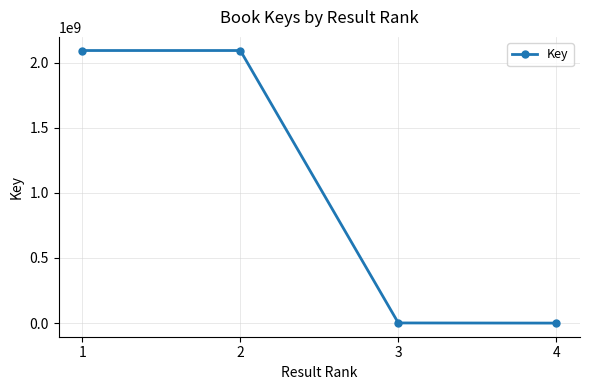

What is the difference between the maximum and minimum values?

2092097936